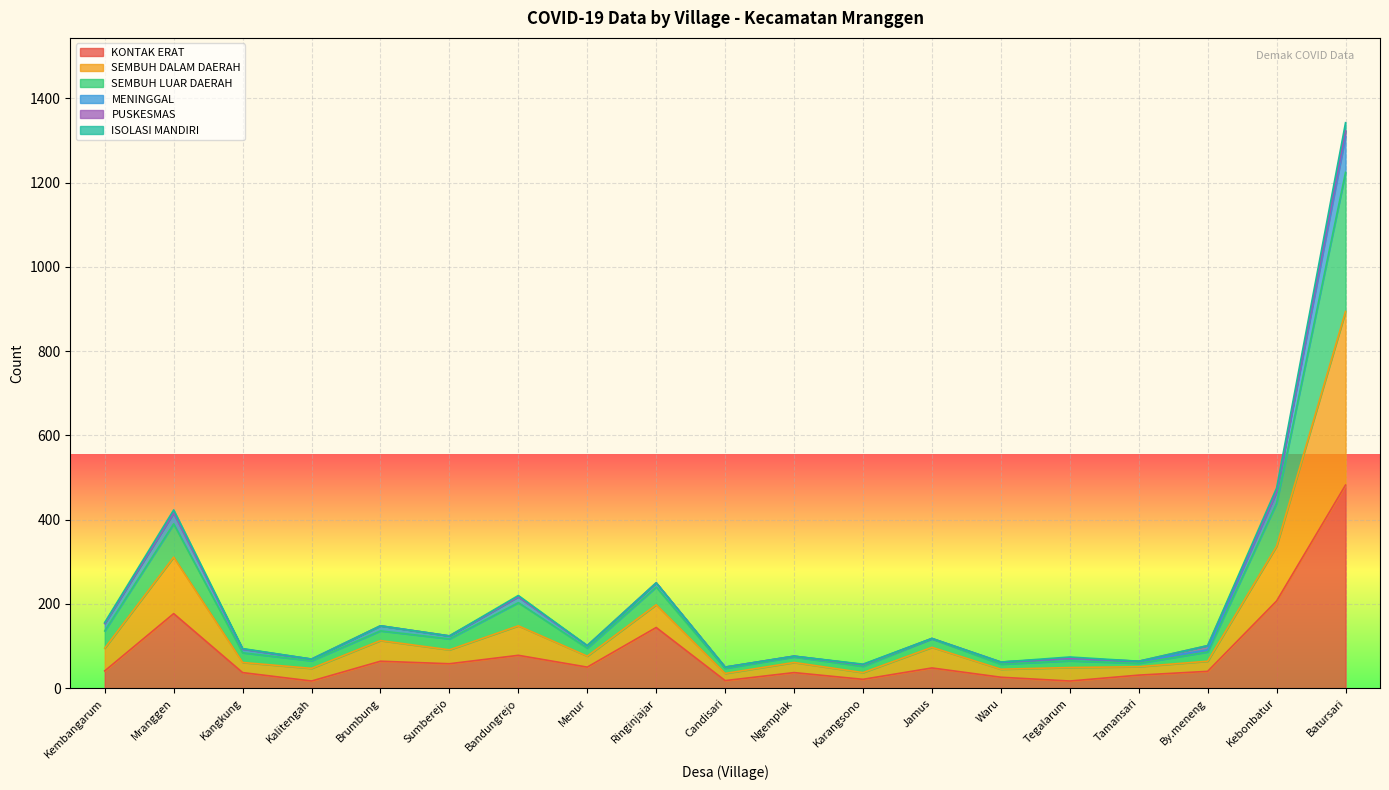

How many interior local peaks does the SEMBUH DALAM DAERAH series have?

7